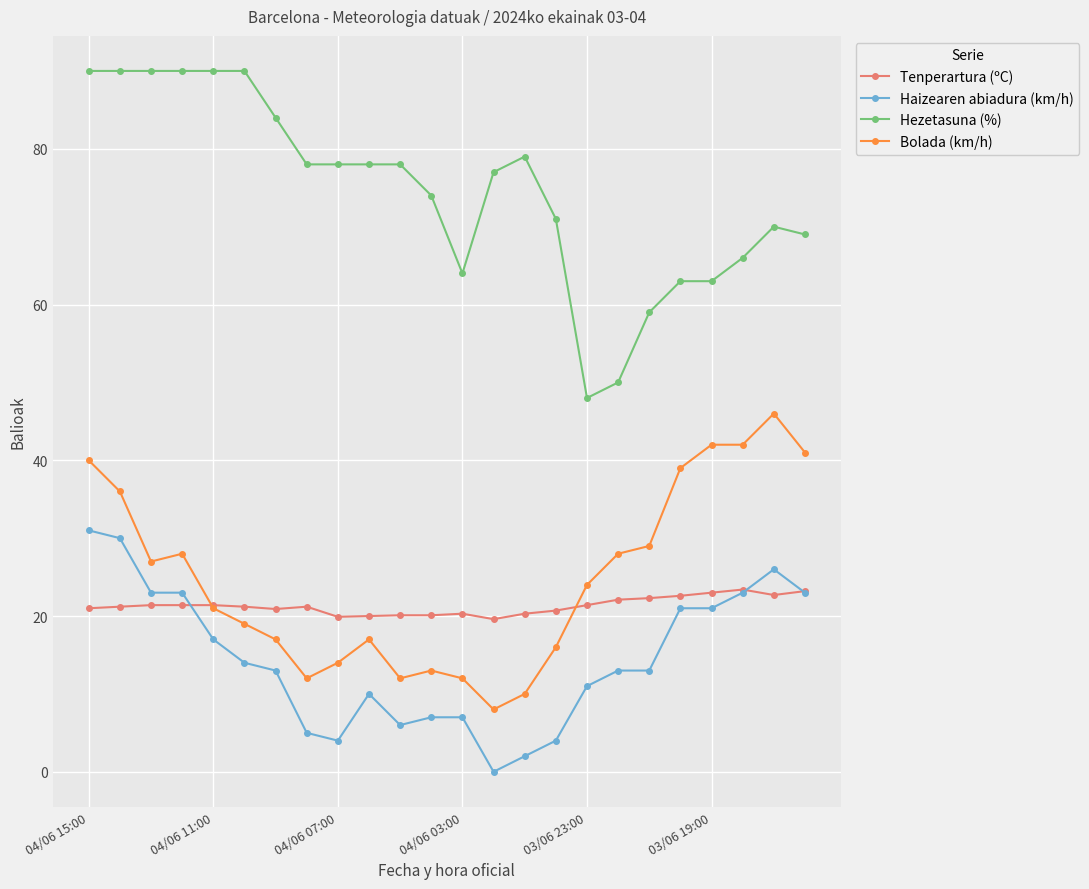

Which series has the largest total across all categories?

Hezetasuna (%)